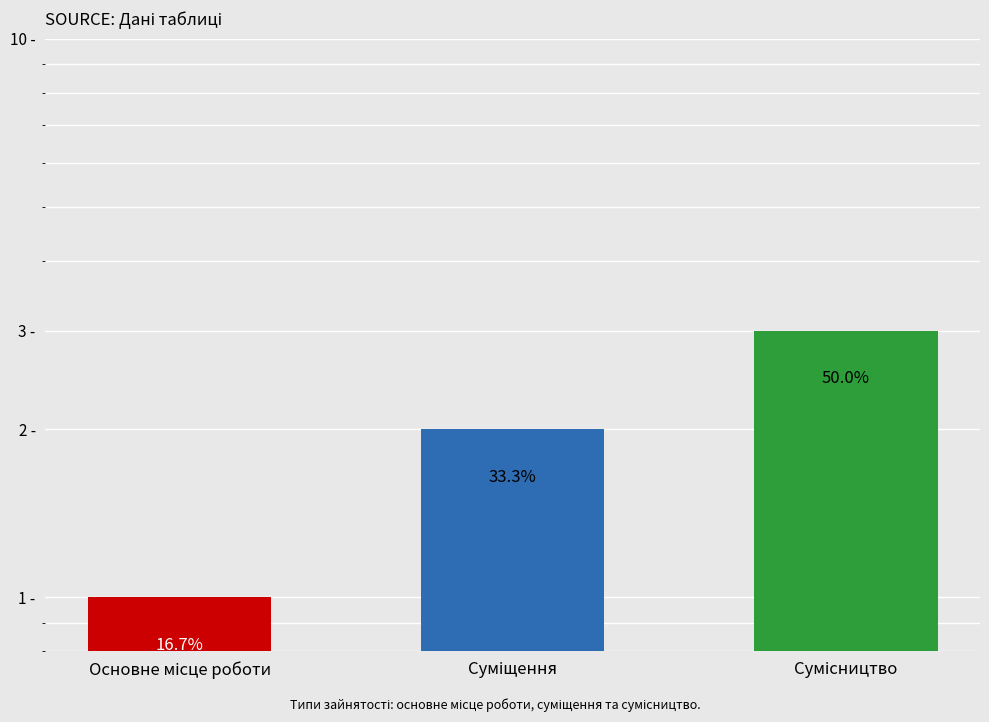

What is the maximum value shown in the chart?

3